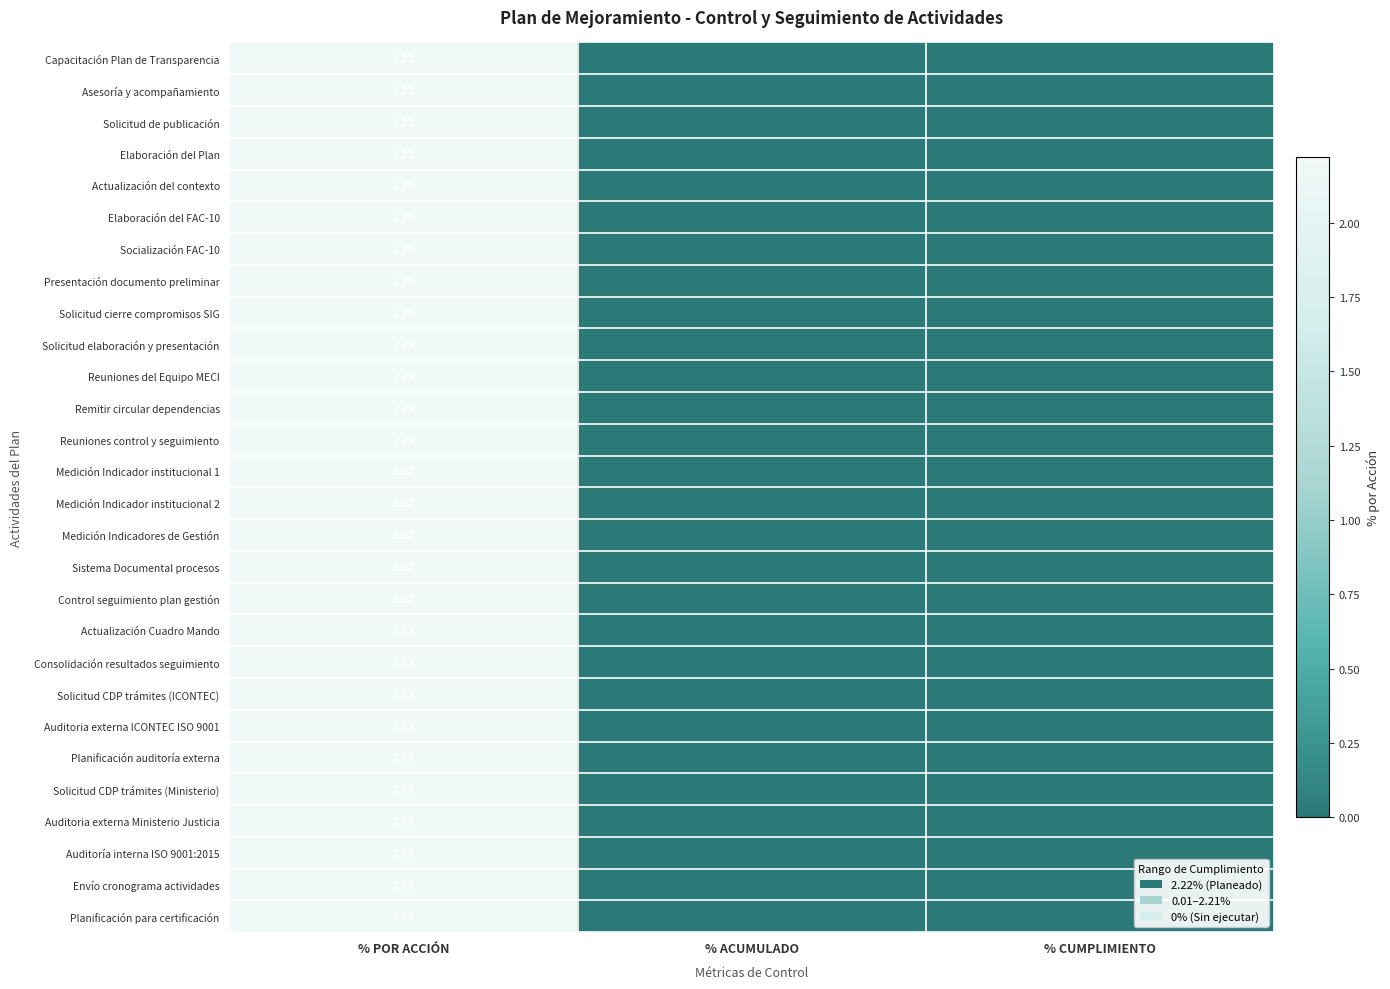

How many values in Capacitación Plan de Transparencia are above zero?

1